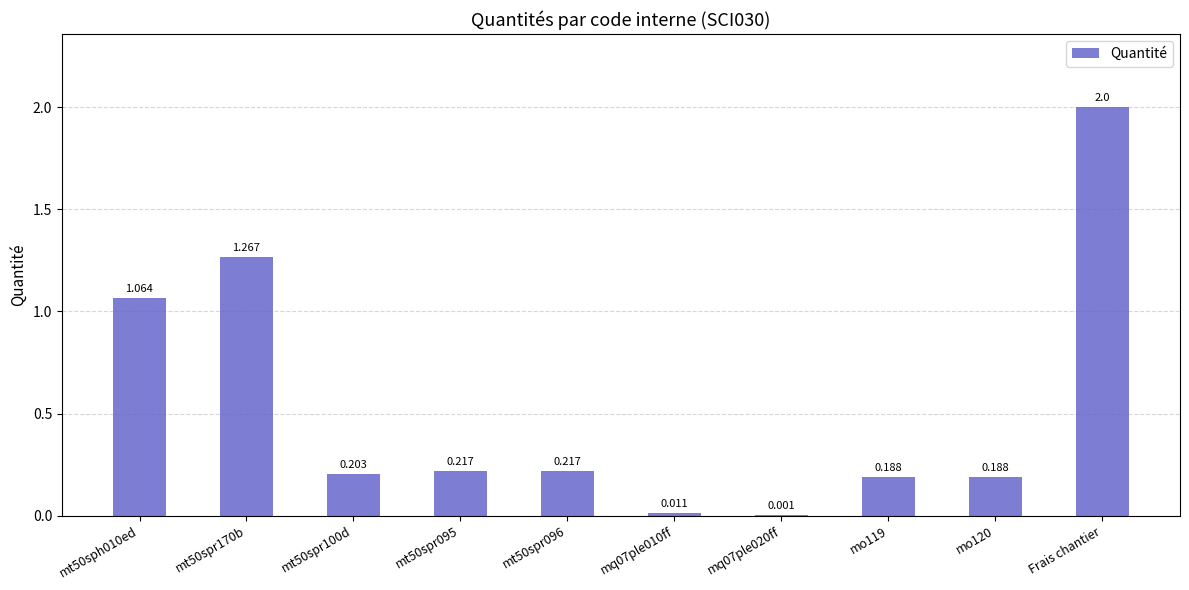

Which has a higher value, mt50spr096 or Frais chantier?

Frais chantier